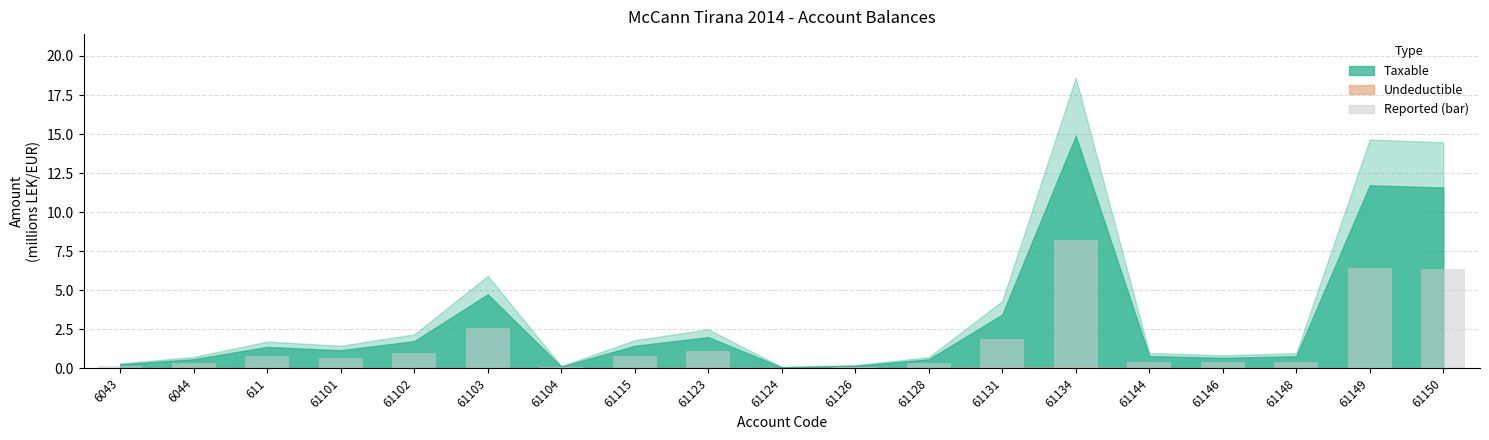

Read the value at 61115.

0.8